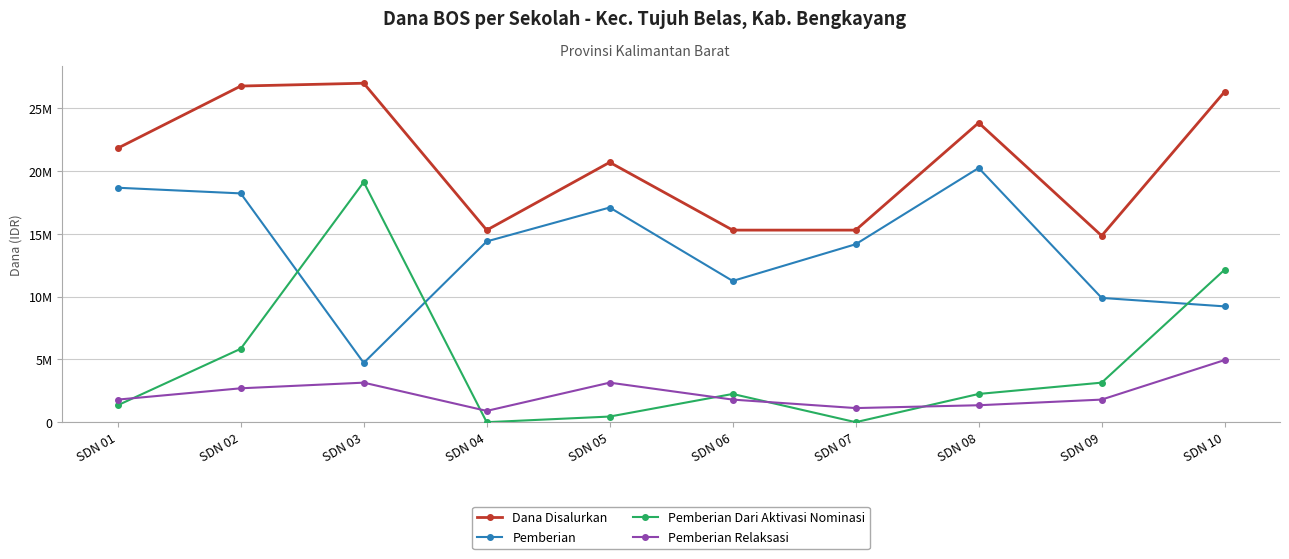

Does the chart display data point markers on the line(s)?

Yes